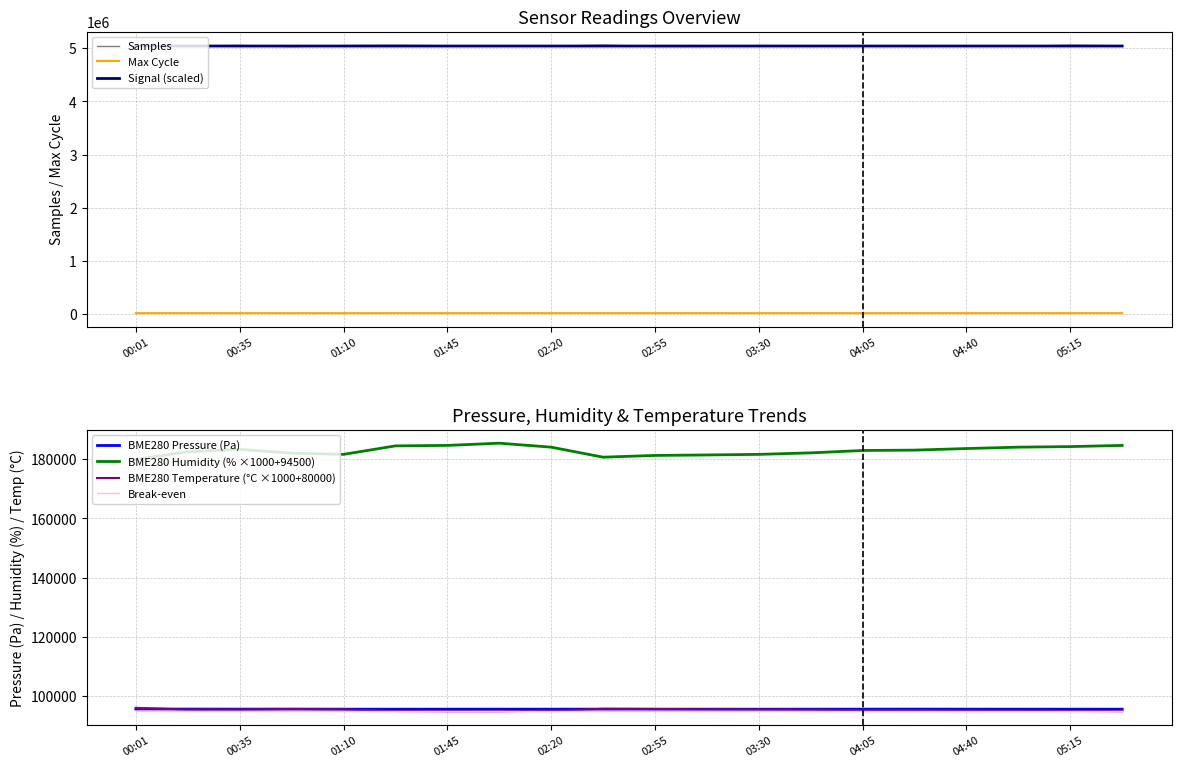

How many values in the BME280_temperature series are below 95320?

10